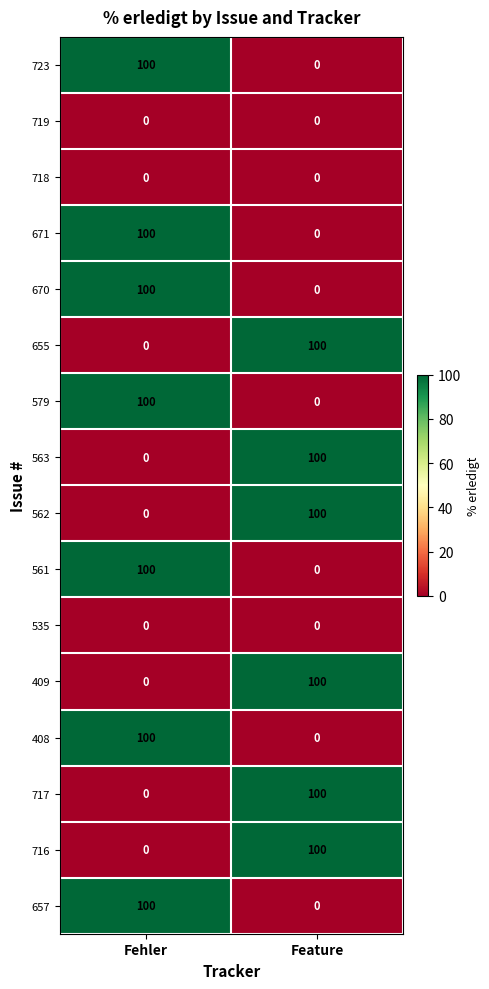

At which category is the sum across all series the highest?

Fehler